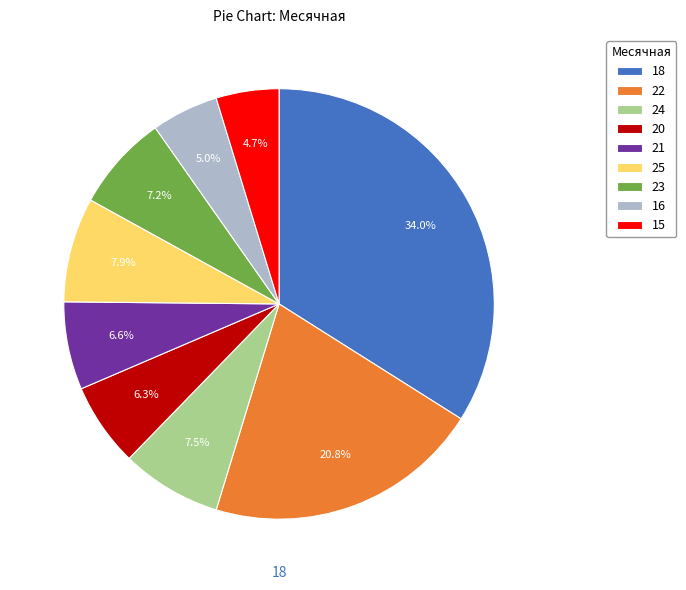

Between 21 and 16, which is larger?

21